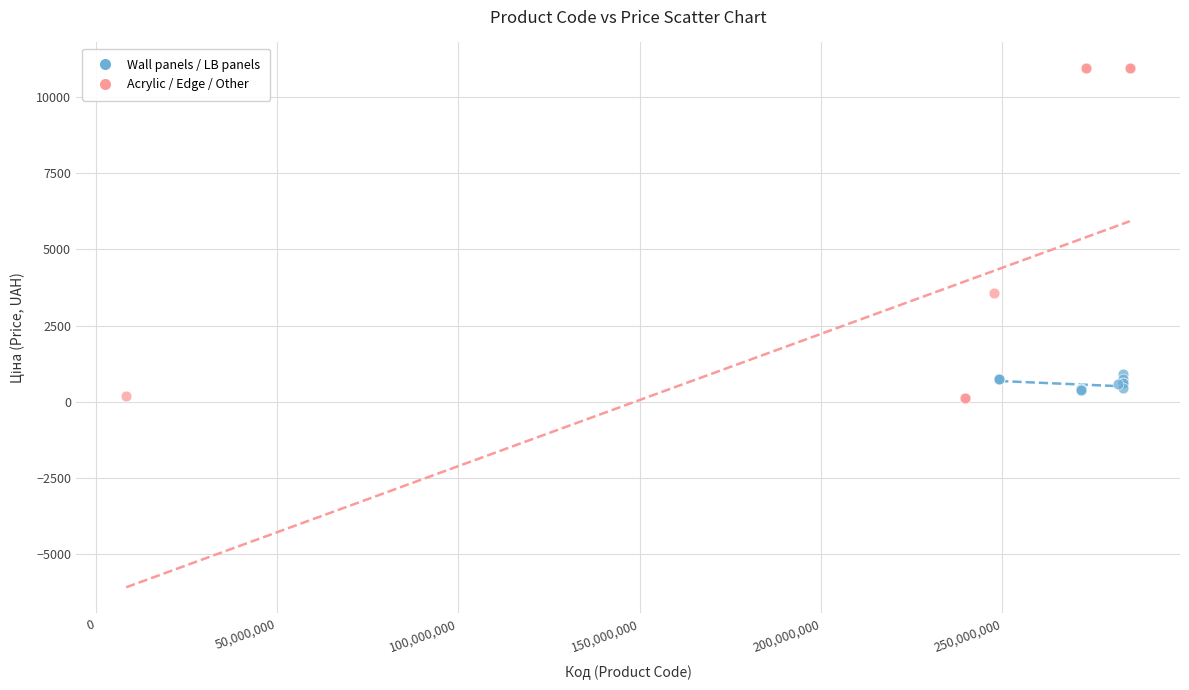

Which series has the widest spread of Y values?

Acrylic / Edge / Other